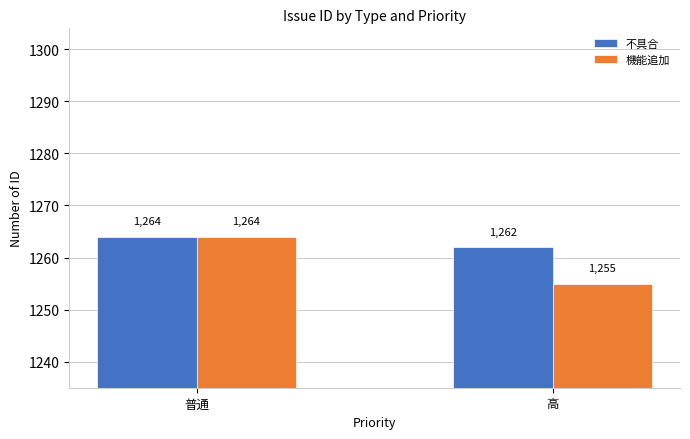

What is the minimum value shown in the chart?

1255